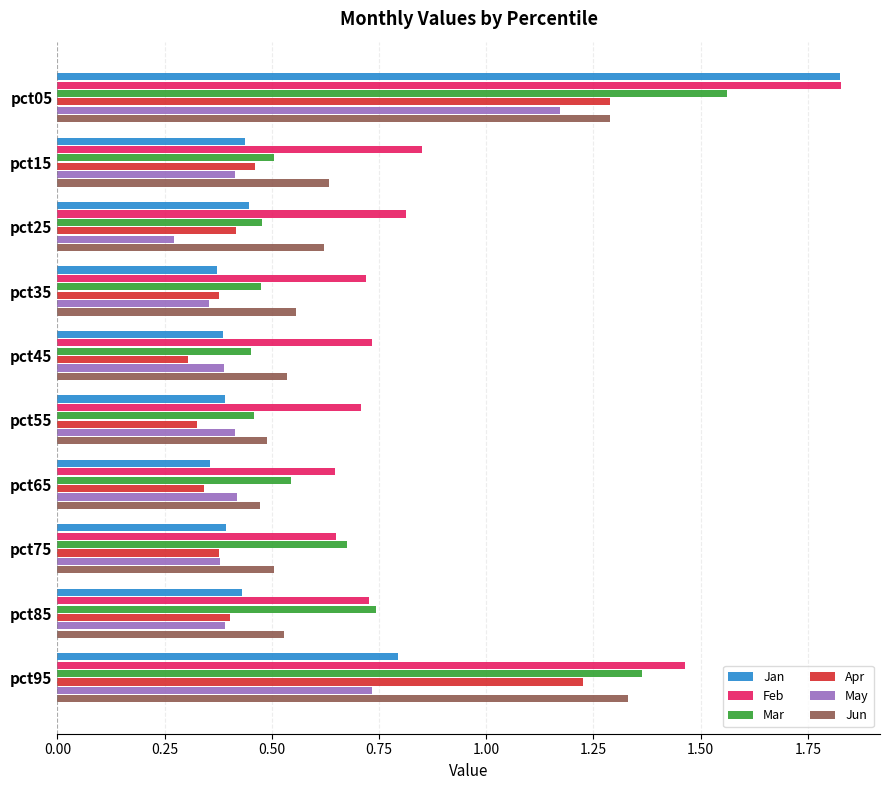

Which series has the largest range (max minus min)?

Jan